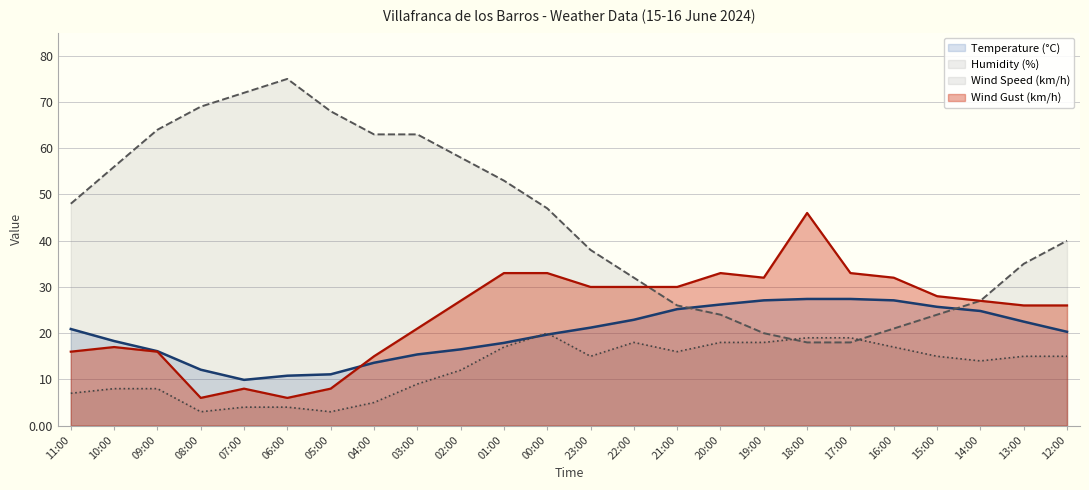

What is the label of the 6th point from the right?

17:00